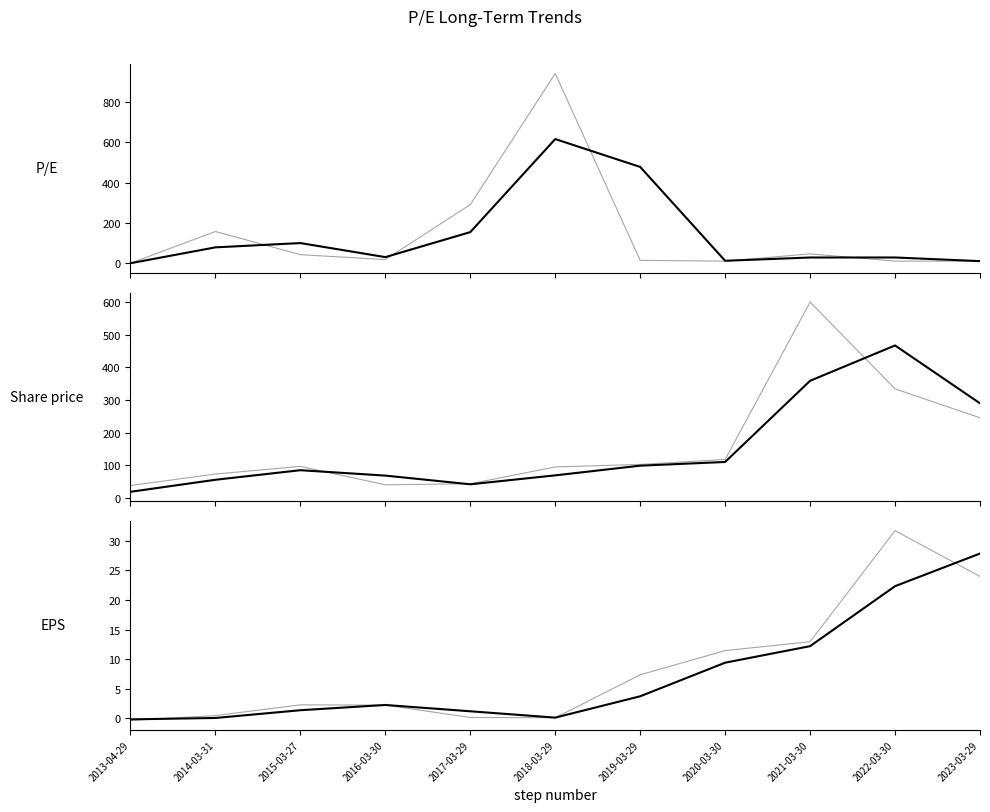

What is the sum of the P/E values at 2015-03-27 and 2023-03-29?

110.3